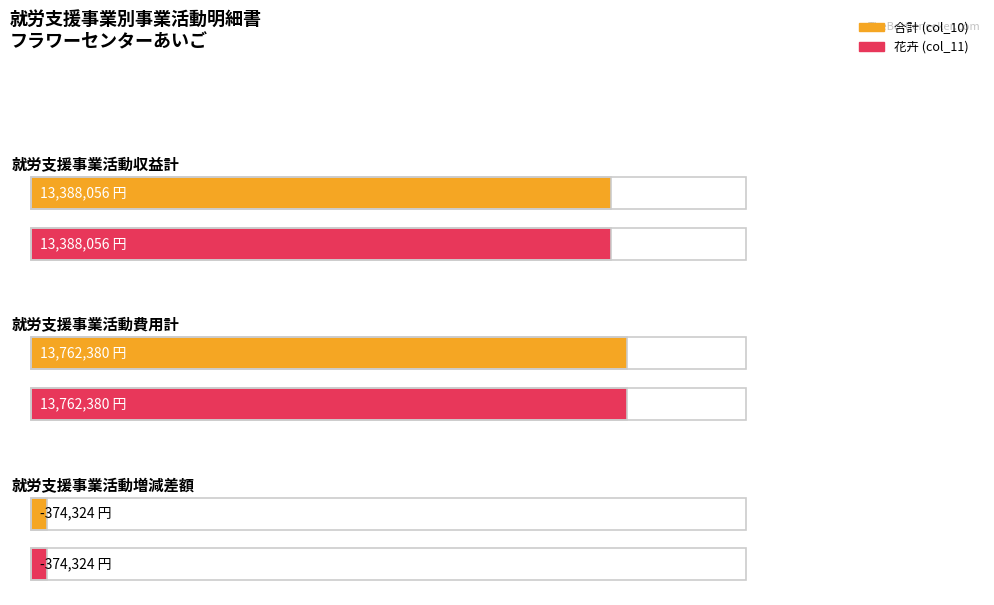

The value of 障害福祉ｻｰﾋﾞｽ ﾌﾗﾜｰｾﾝﾀｰあいご／花卉 at 就労支援事業活動収益計 is 19871093. True or false?

False